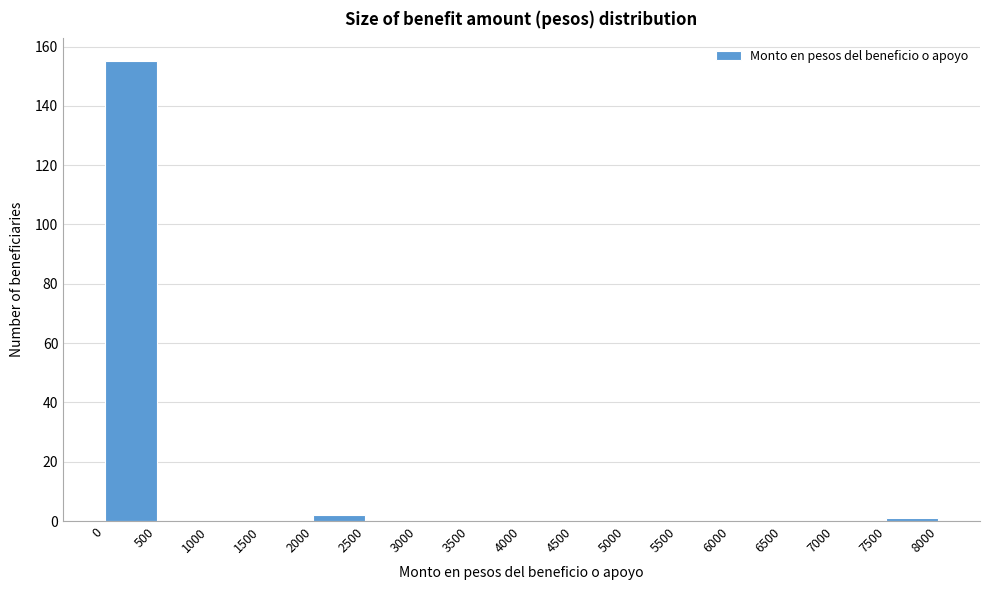

How tall is the bar that spans 0 to 500 on the x-axis? The values are not printed on the chart, so give them approximately, as read against the axis.

156